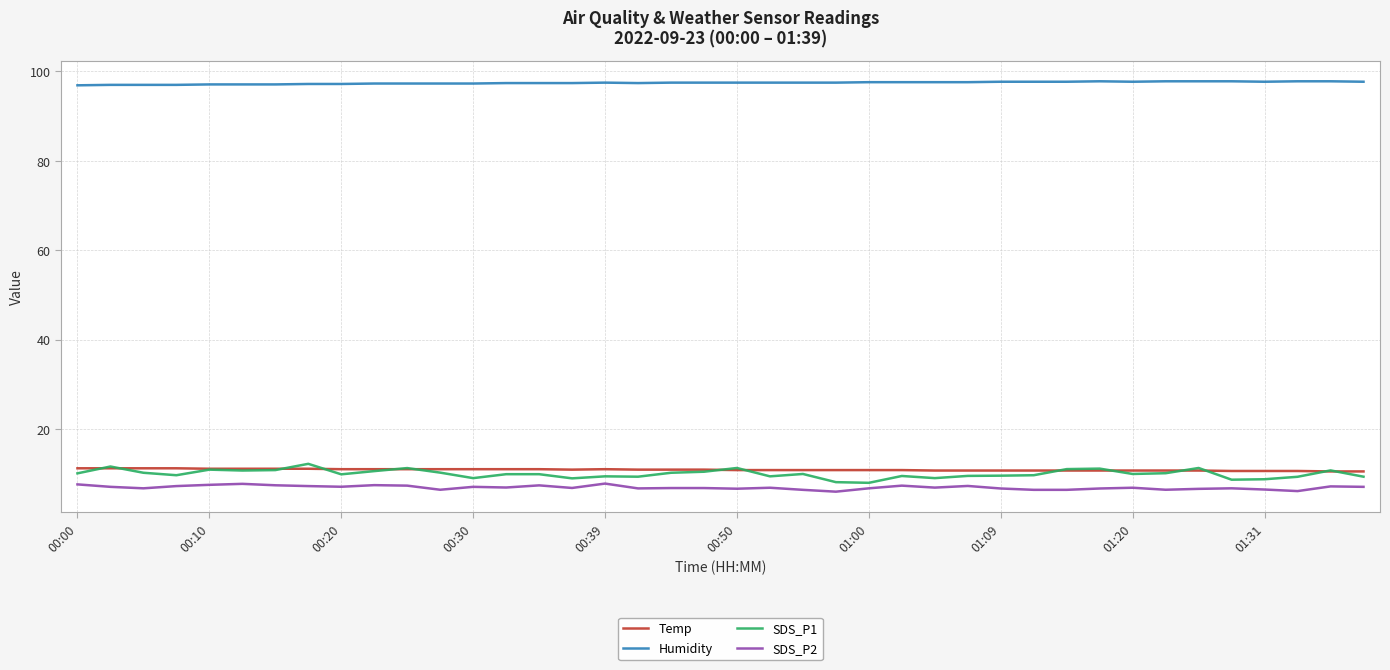

List the series in order of their peak value, lowest first.

SDS_P2, Temp, SDS_P1, Humidity